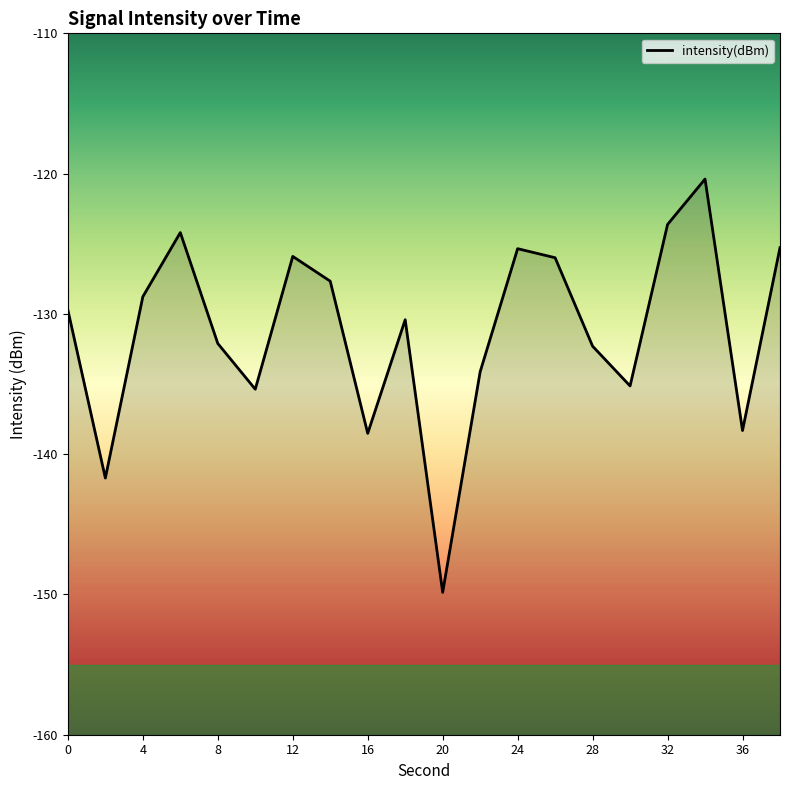

What is the change in value from 4 to 28?

-3.5